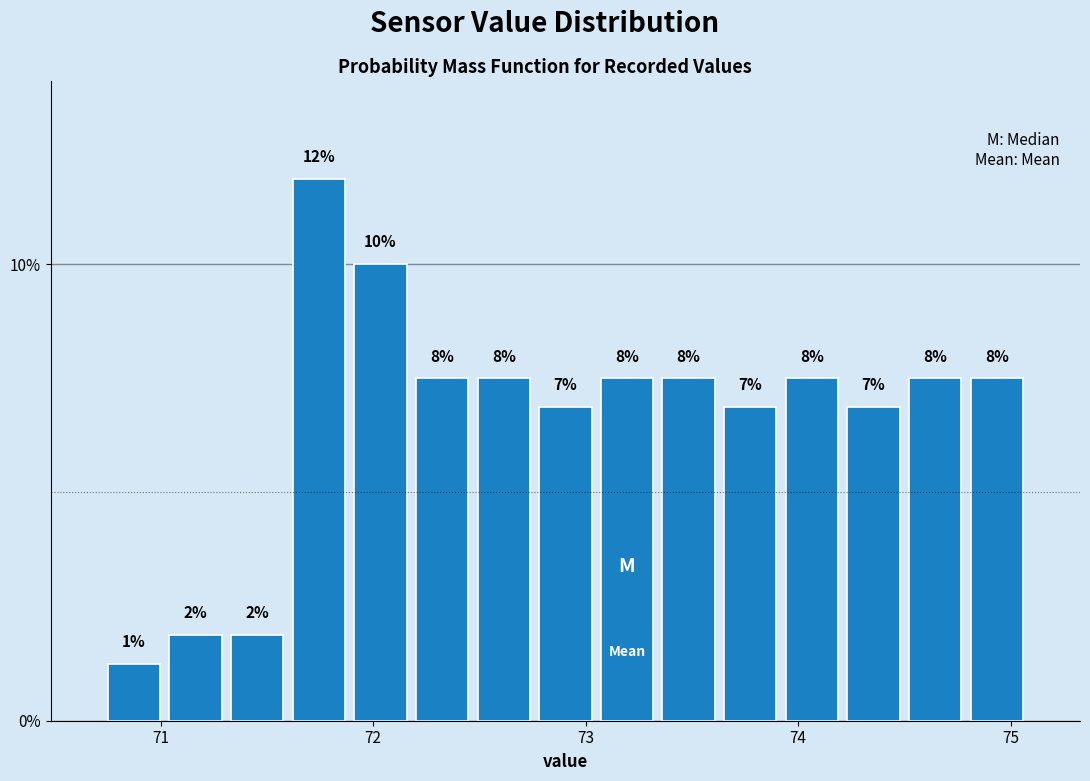

Read against the x-axis, roughly where is the centre of the tallest bar?

71.7